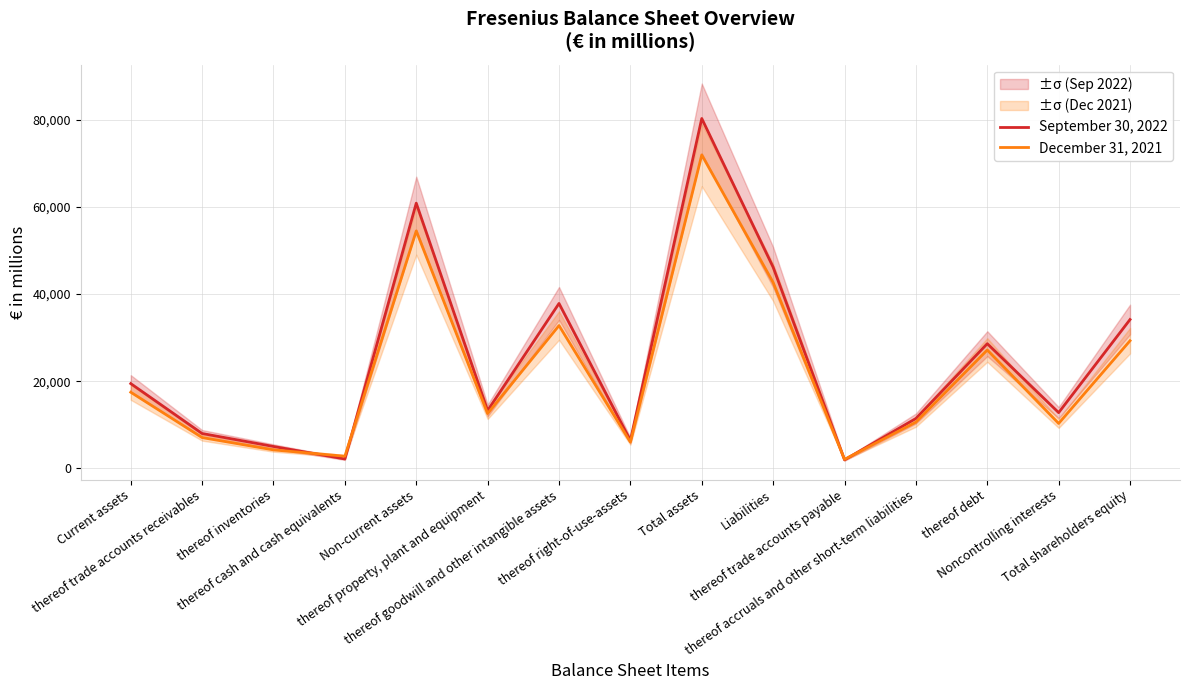

What is the value of the September 30, 2022 point at the 1st from the left?

19443